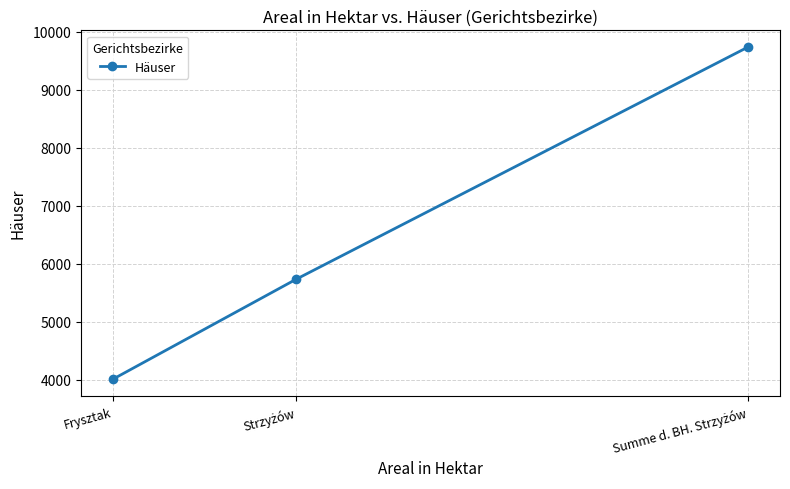

At which category does the chart reach its minimum across all series?

Frysztak